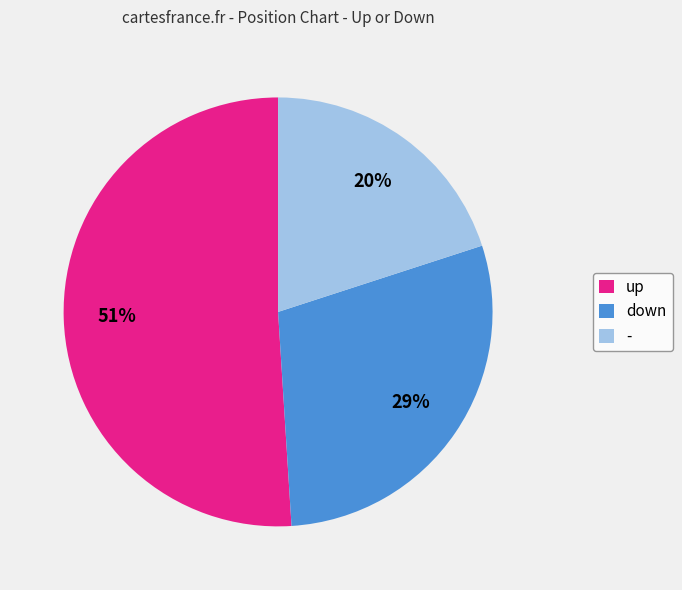

Rank the categories by value from highest to lowest.

up, down, -